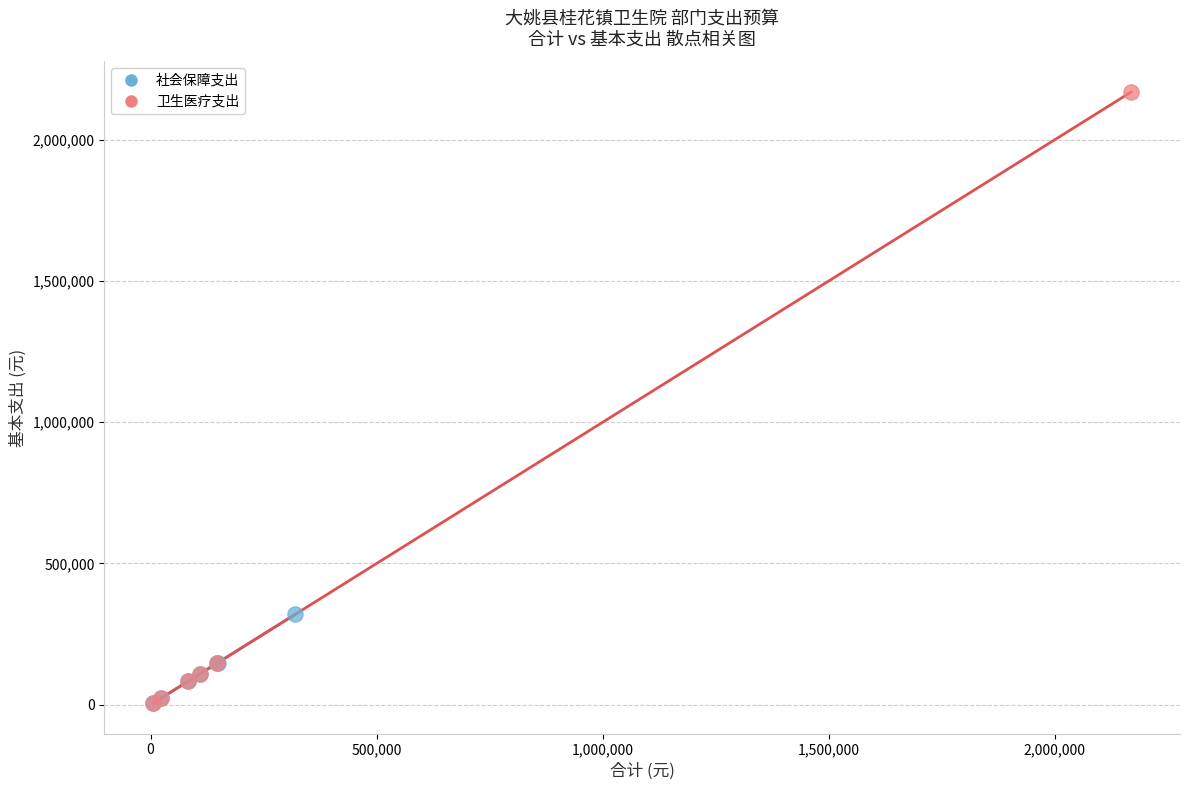

Which series contains the highest Y value?

卫生医疗支出